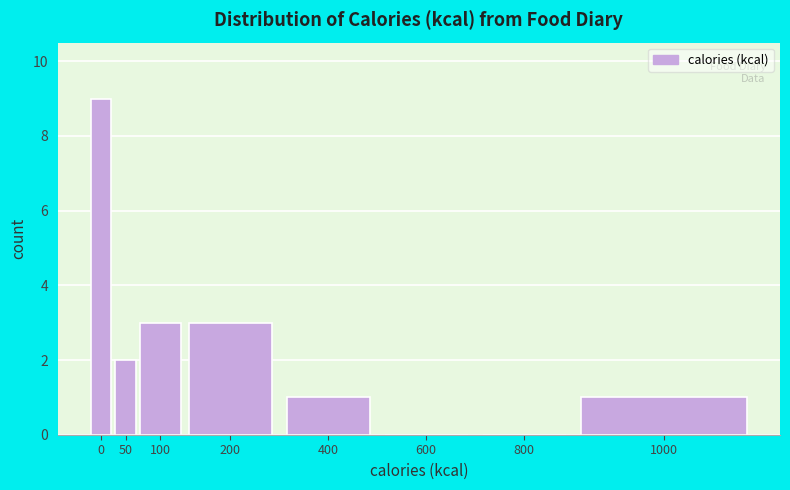

Reading left to right, list all the values displayed in this chart.

0=9	50=2	100=3	200=3	400=1	600=0	800=0	1000=1